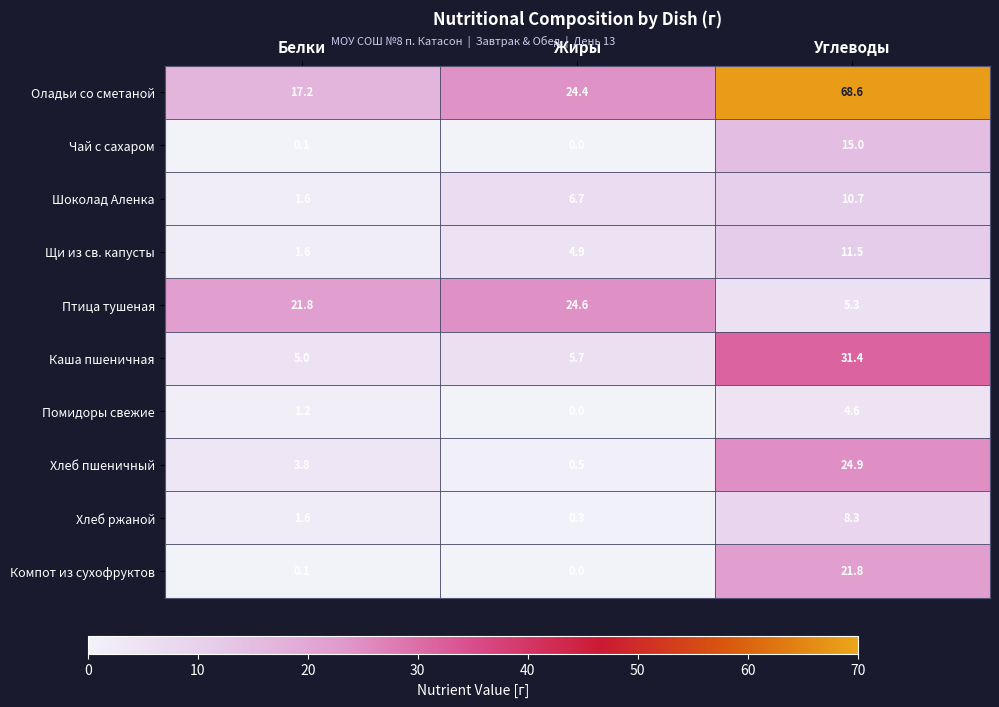

What is the difference between the maximum and minimum values in the Щи из св. капусты series?

9.9